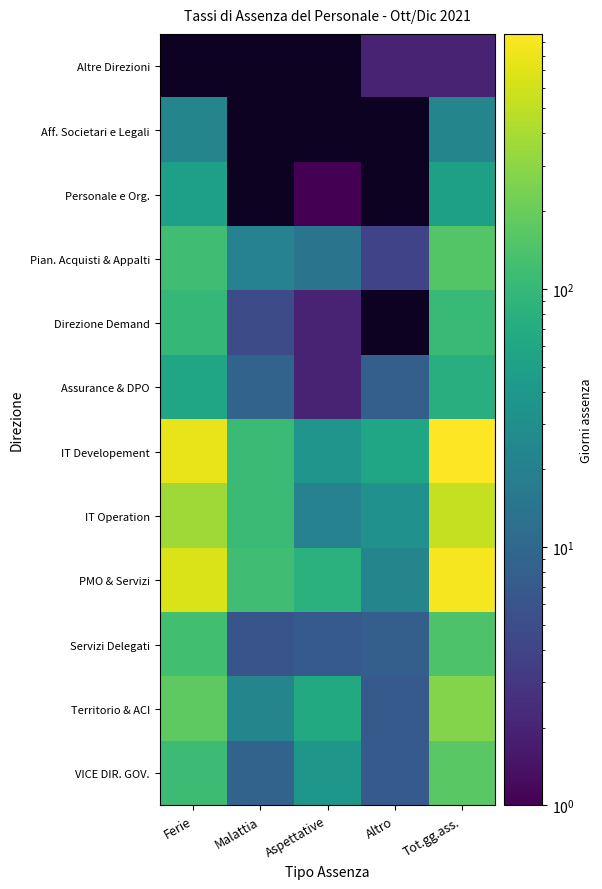

What is the approximate value of PMO & Servizi at Aspettative?

81.0